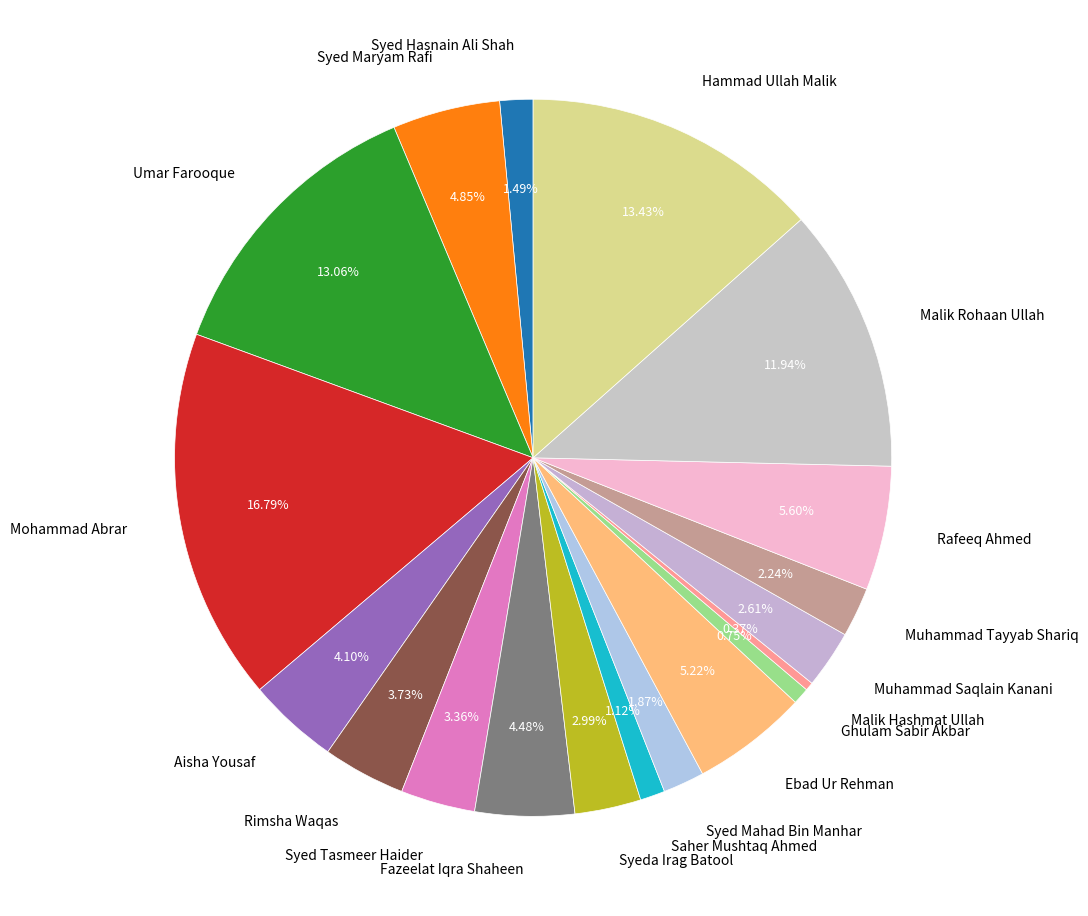

Count the number of slices in the pie.

19